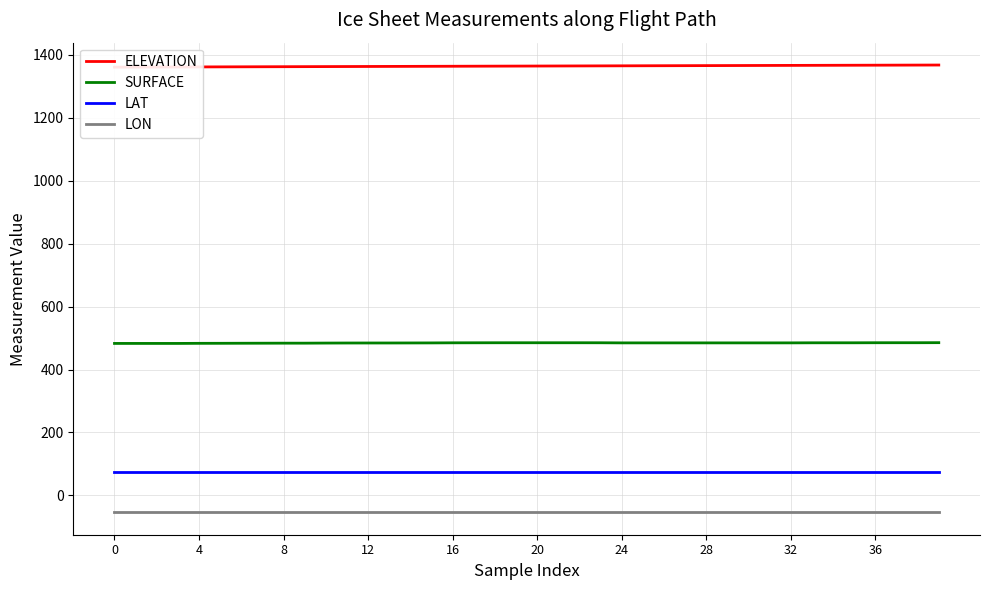

The LAT series shows 73.2 at 11. True or false?

True